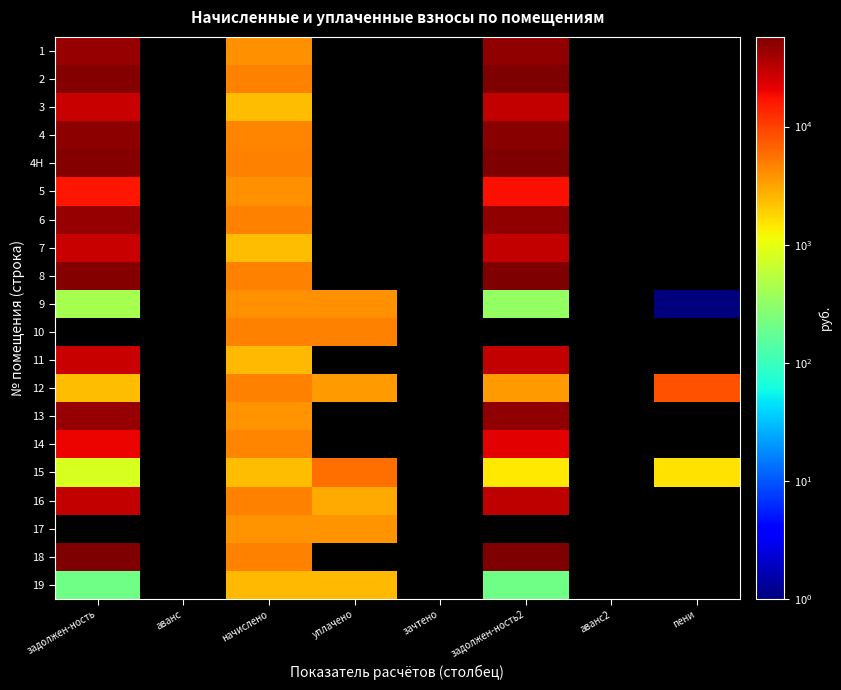

How many categories are shown in the chart?

8